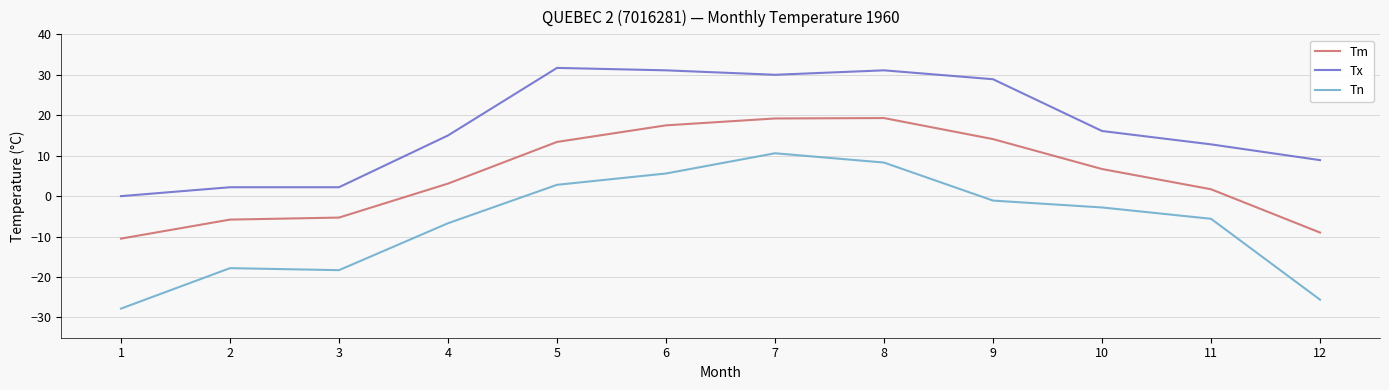

What is the difference between the Tx values at 1 and 9?

28.9